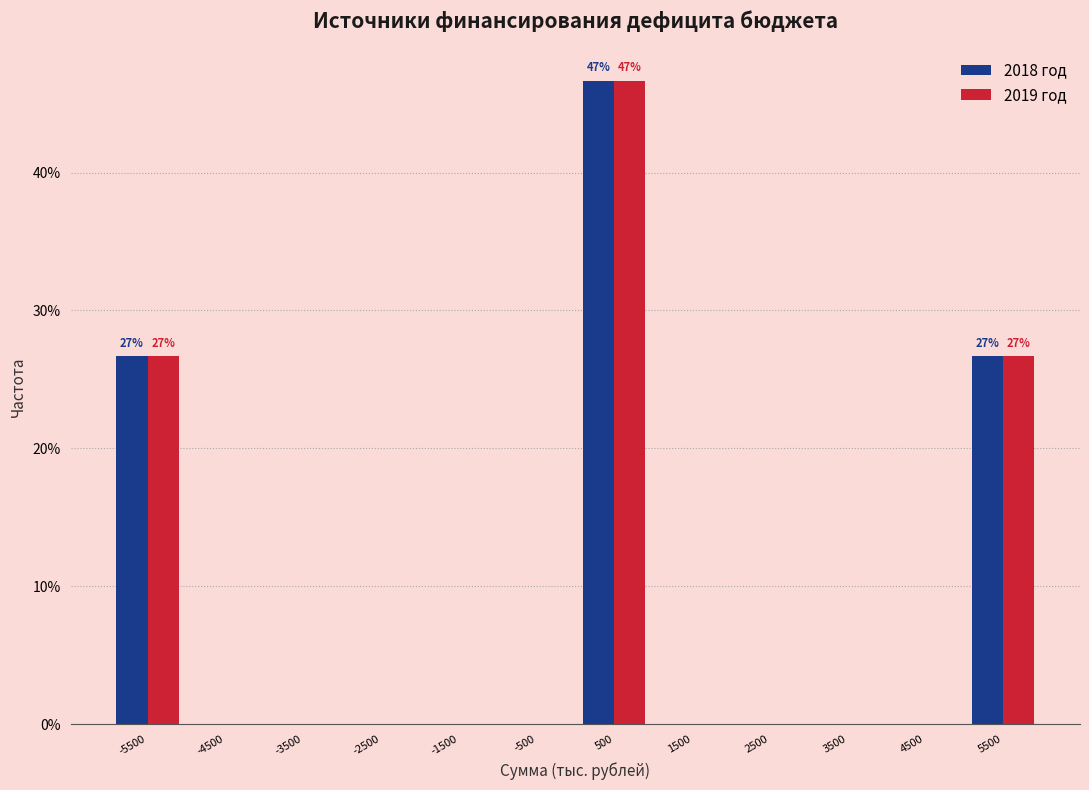

In the 2018 год series, which range on the x-axis has the tallest bar?

0 to 1000